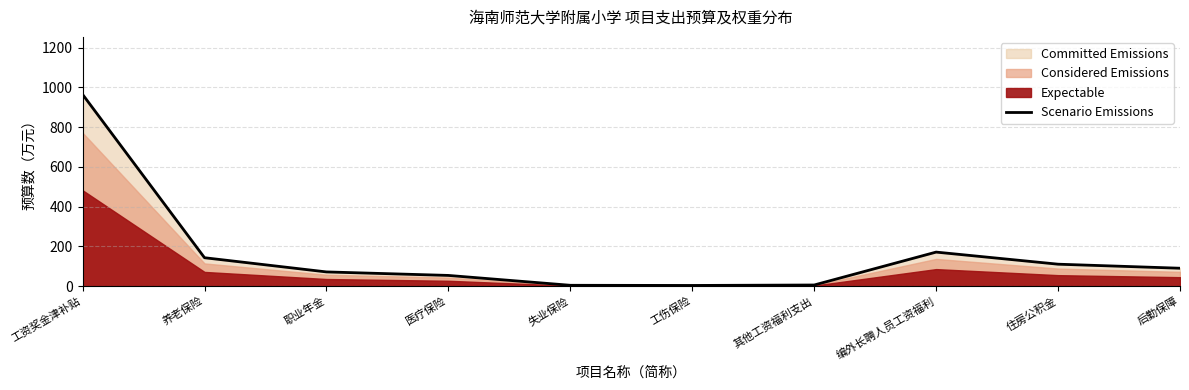

What is the value of the 2nd point from the left?

142.9